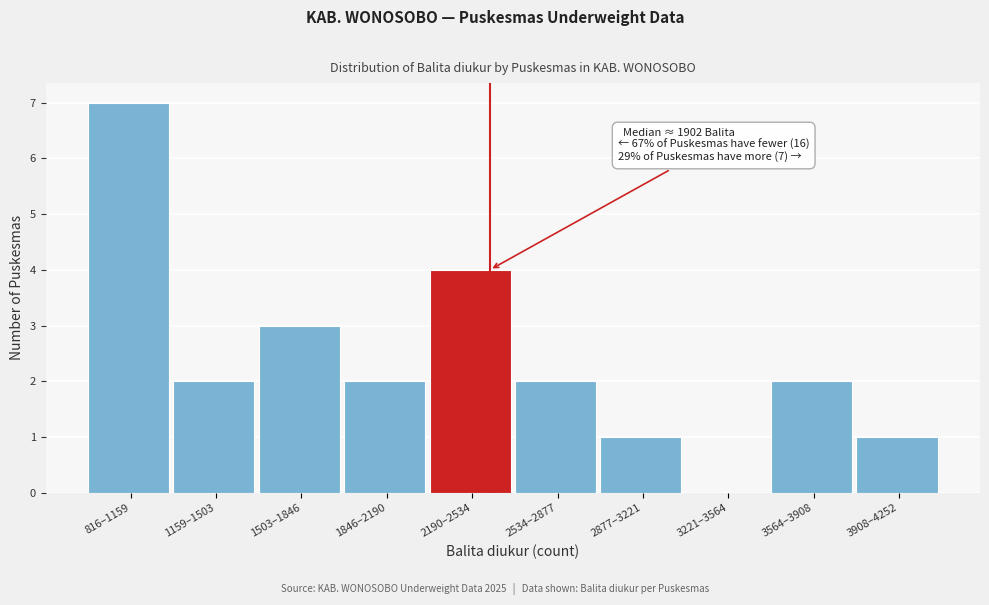

Reading right to left, list all the values displayed in this chart.

3908–4252=1	3564–3908=2	3221–3564=0	2877–3221=1	2534–2877=2	2190–2534=4	1846–2190=2	1503–1846=3	1159–1503=2	816–1159=7